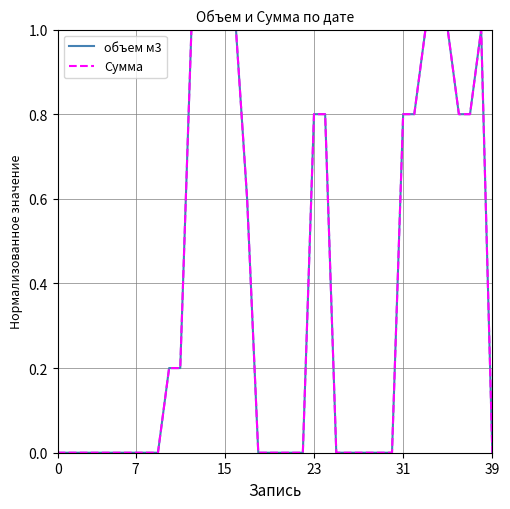

Is this an area chart (filled region under the line)?

No